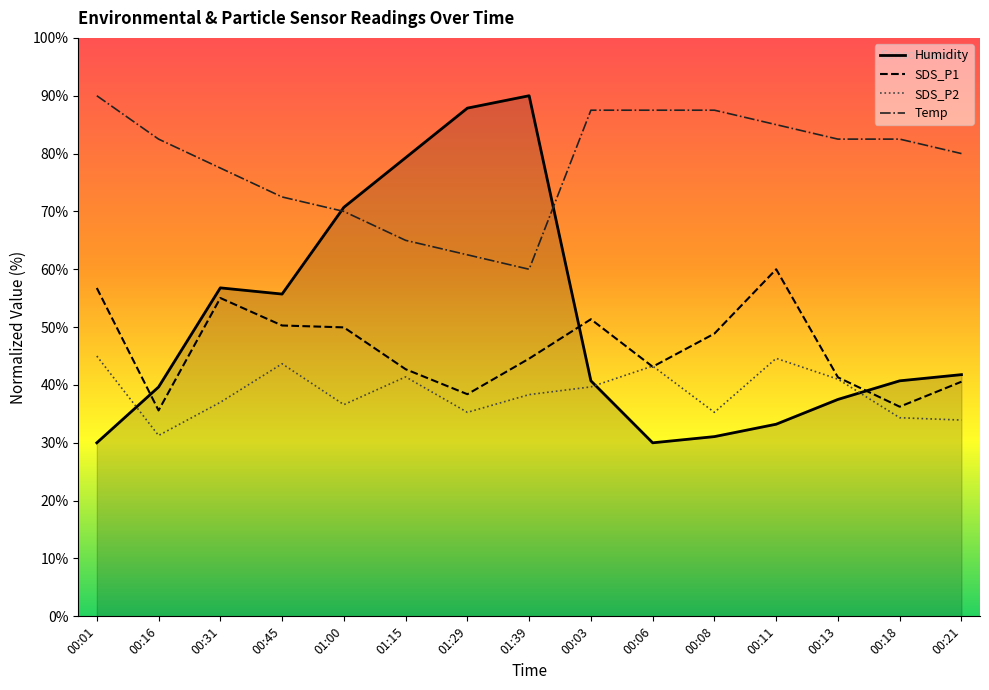

Read the Temp value at 00:18.

82.5